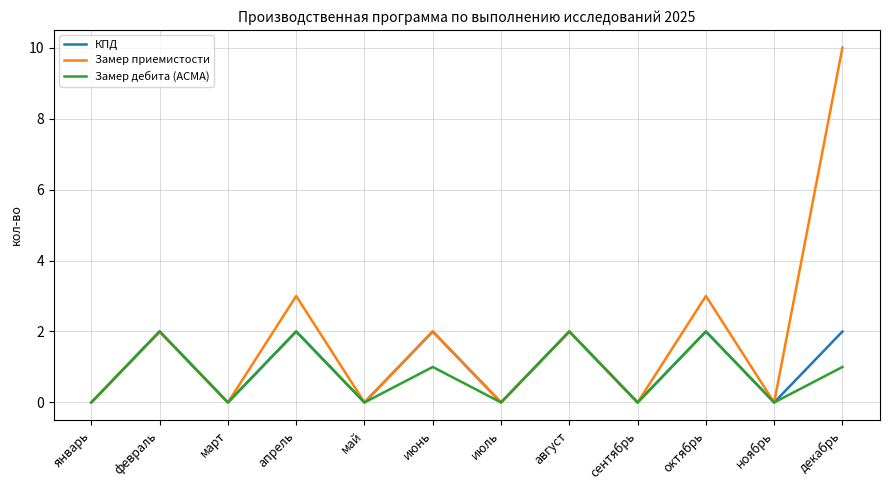

What position from the left is август?

8